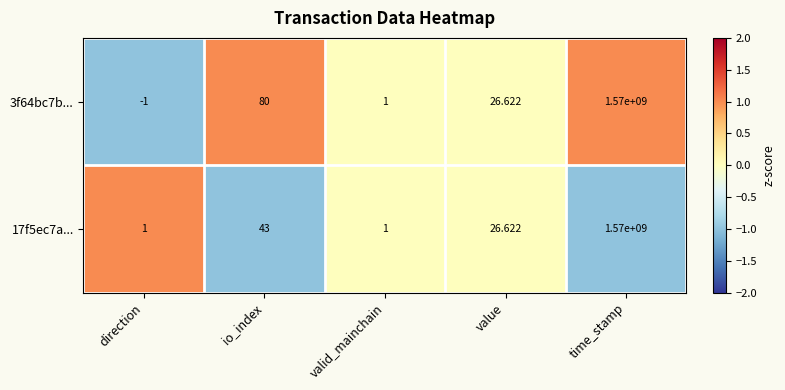

At how many categories does at least one series exceed 0?

5